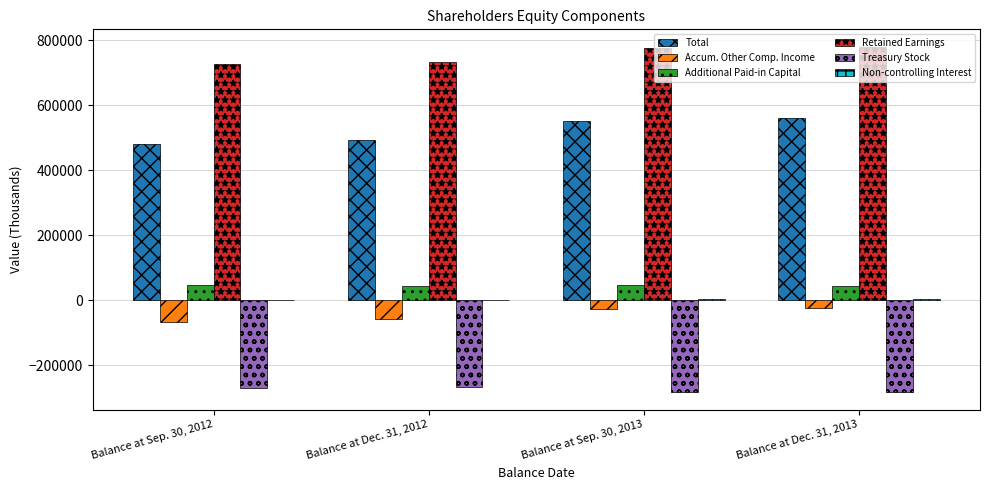

What is the highest value of the Retained Earnings series?

780650